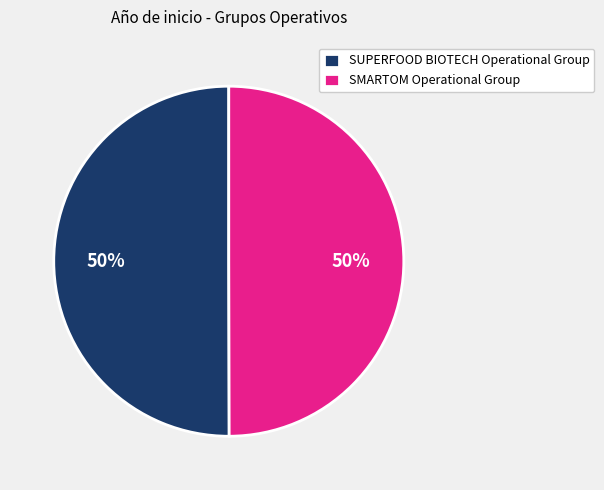

The SMARTOM Operational Group slice represents 50% of the pie. True or false?

True